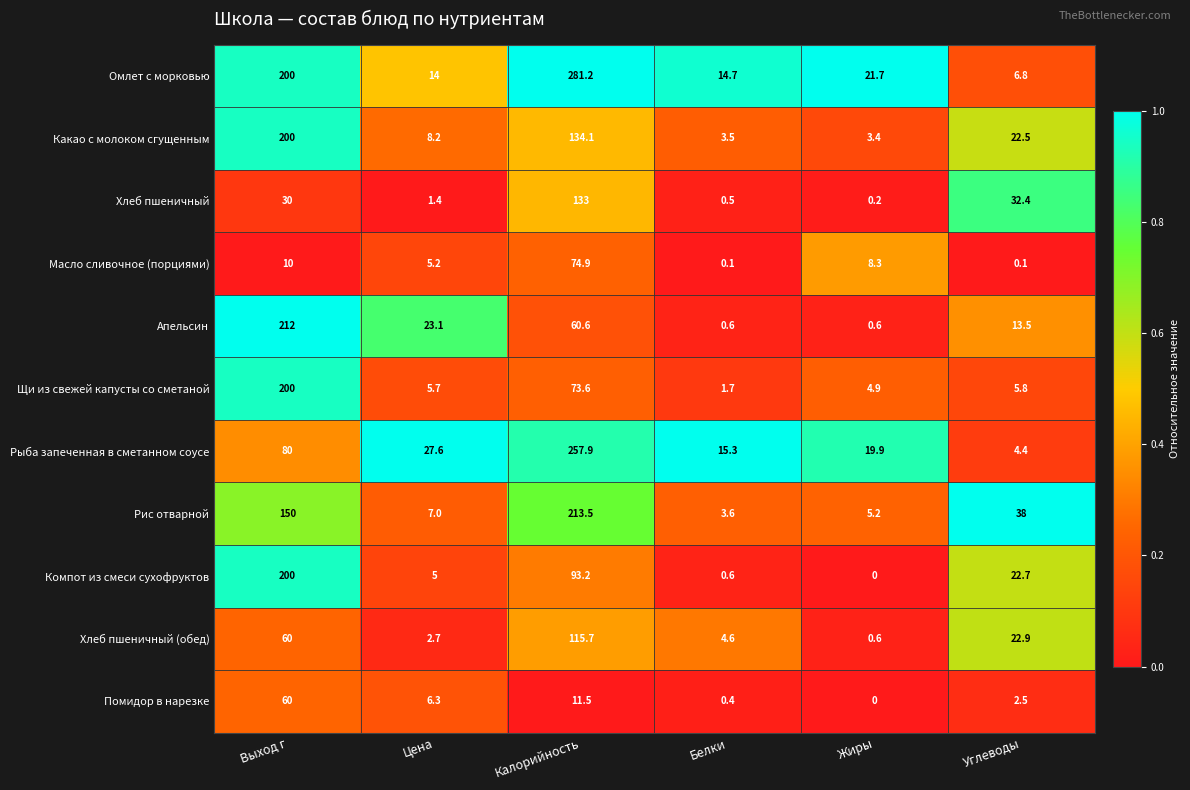

Rank the categories by Хлеб пшеничный (обед) value from highest to lowest.

Калорийность, Выход г, Углеводы, Белки, Цена, Жиры